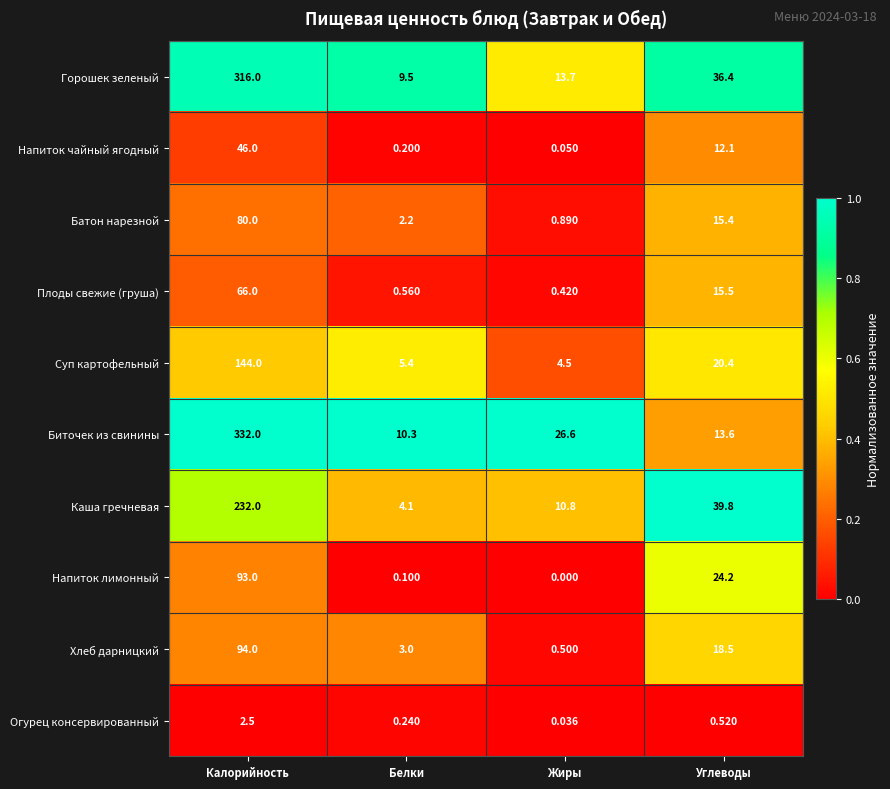

At which category is the sum across all series the highest?

Калорийность